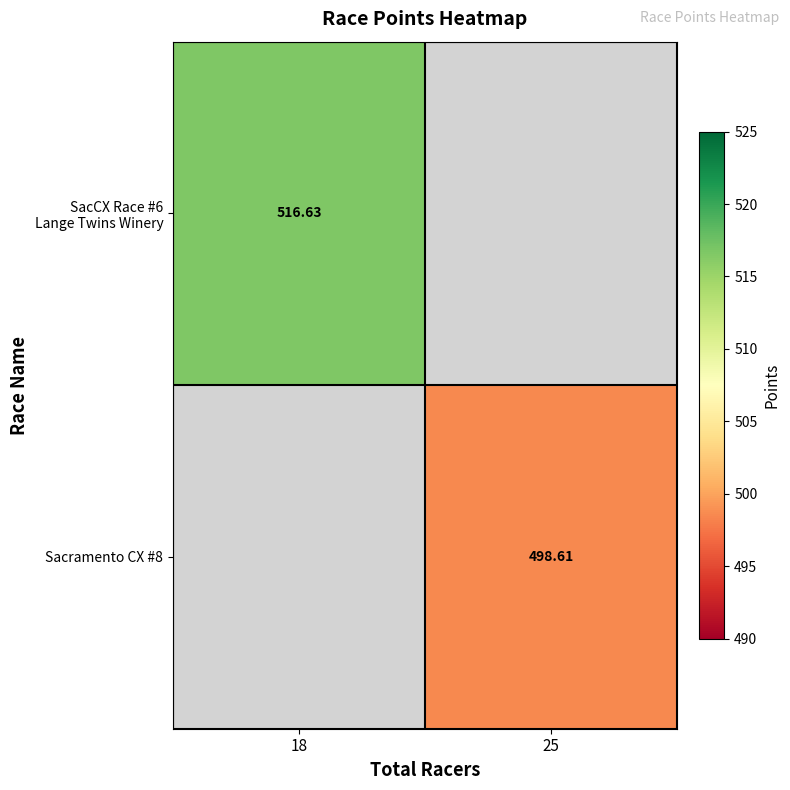

Between 18 and 25, which is larger?

25